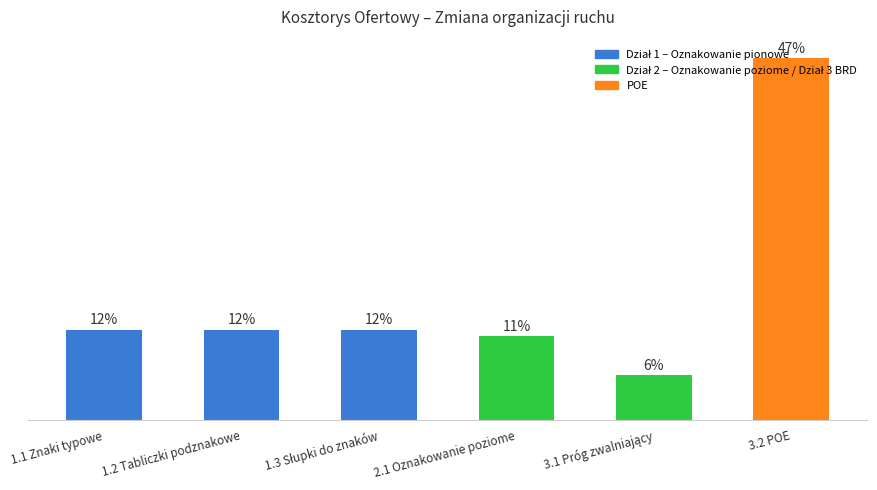

At which label is the value closest to 4?

1.1 Znaki typowe